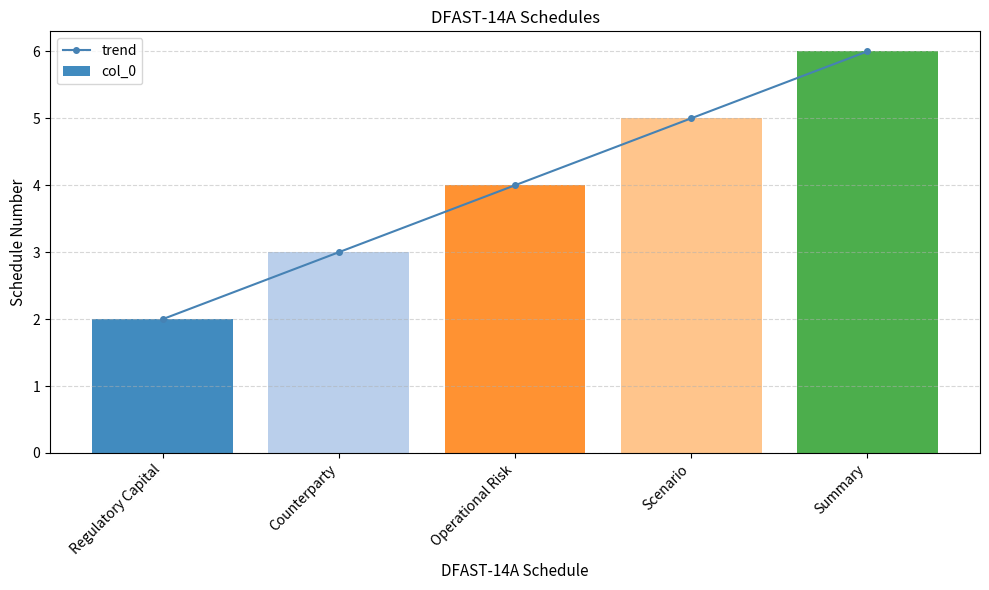

Which has a higher value, Counterparty or Summary?

Summary